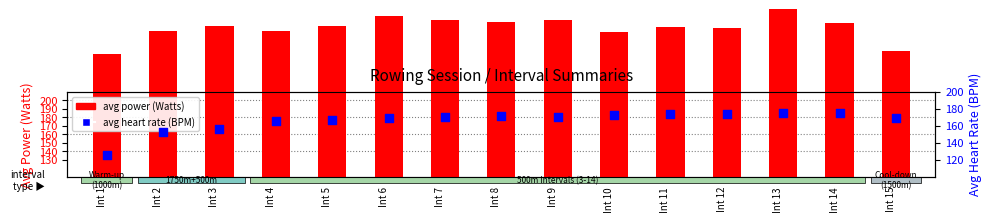

Which series reaches the maximum Y coordinate?

avg power (Watts)